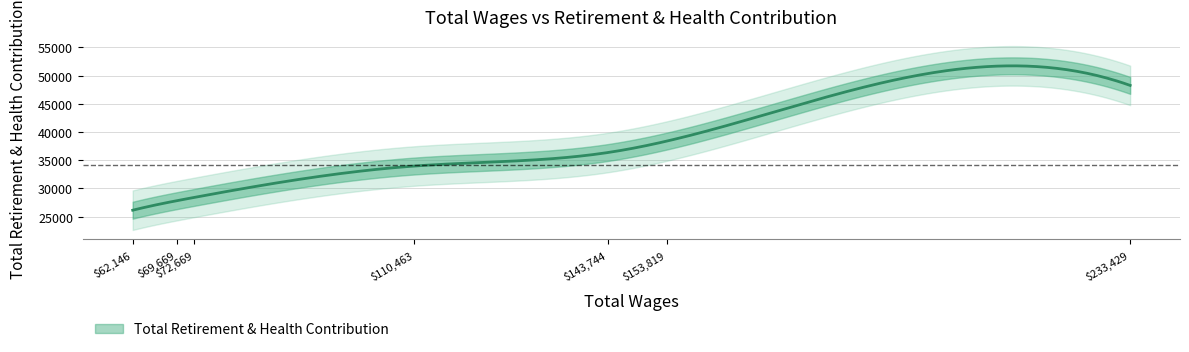

The value at 69669 is 42441. True or false?

False